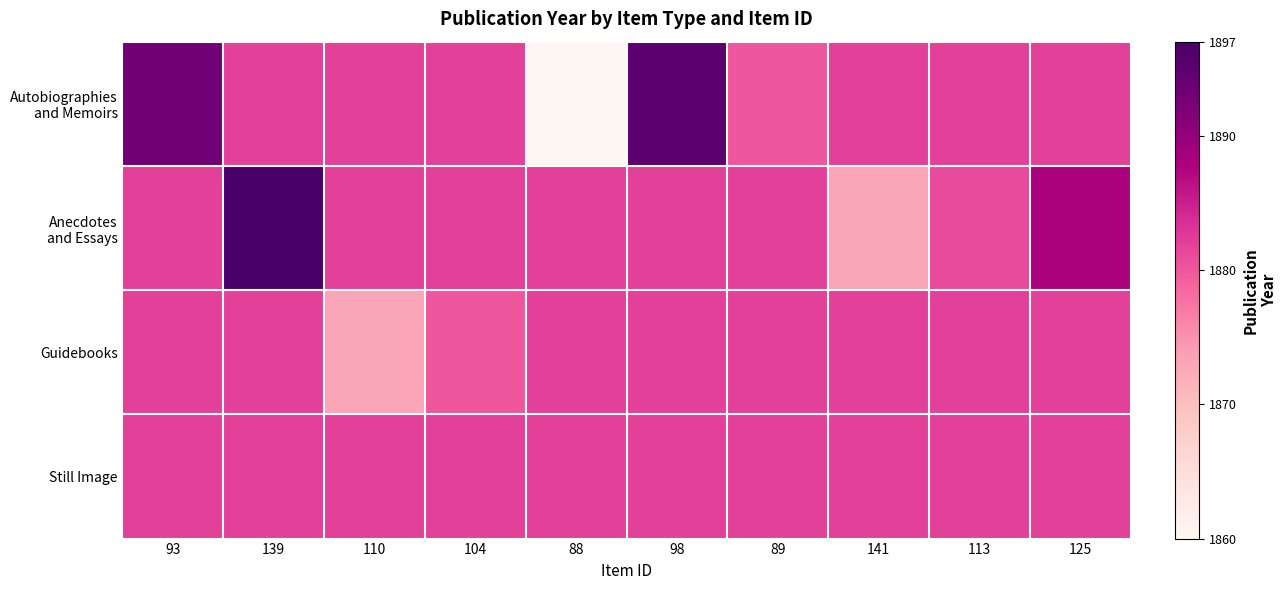

At which category is the sum across all series the highest?

139